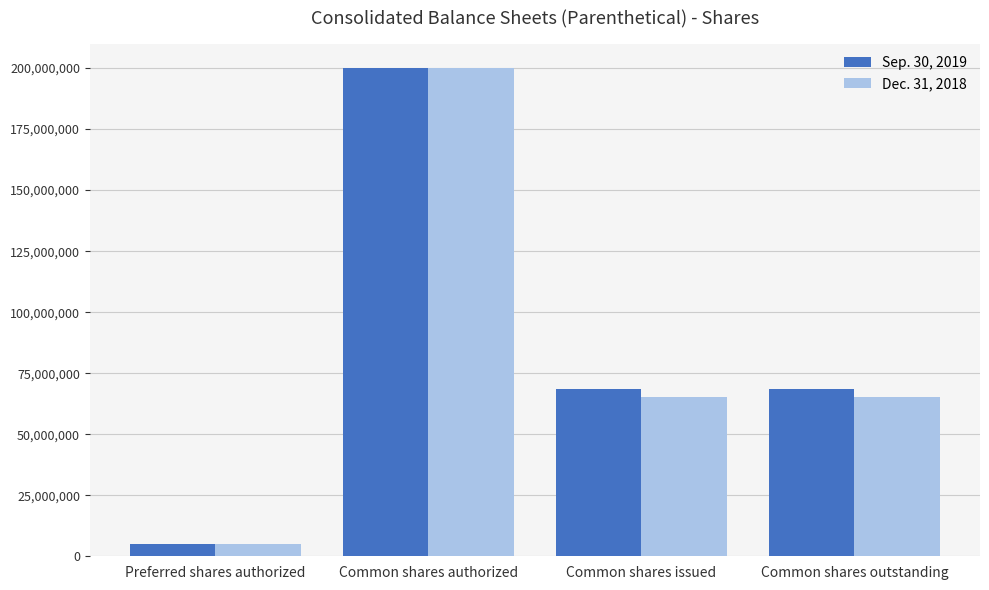

The Sep. 30, 2019 series shows 200000000 at Common shares authorized. True or false?

True